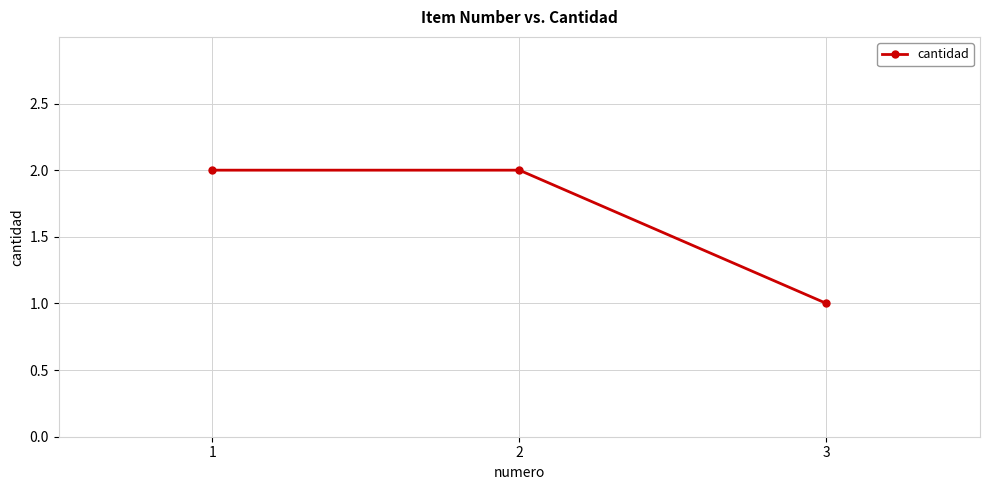

True or false: the data shows 2 at 3.

False